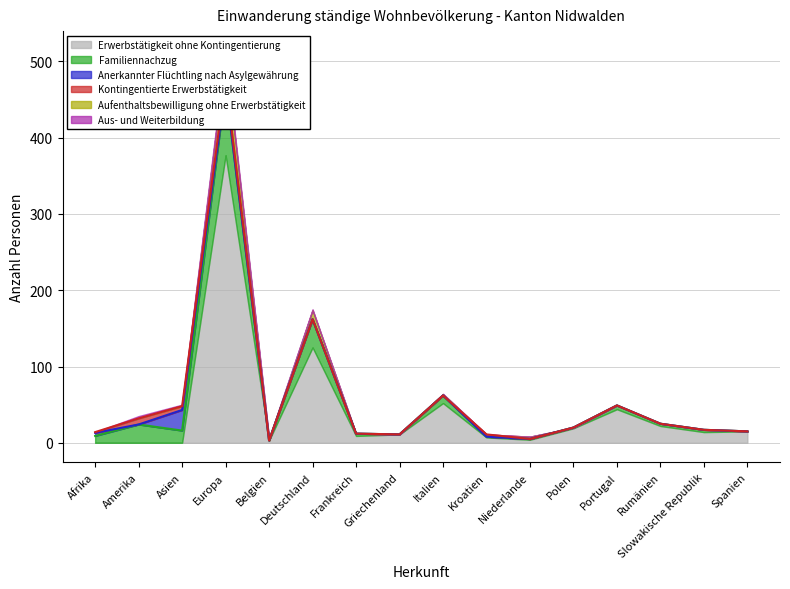

True or false: Kontingentierte Erwerbstätigkeit has a value of -5 at Slowakische Republik.

False